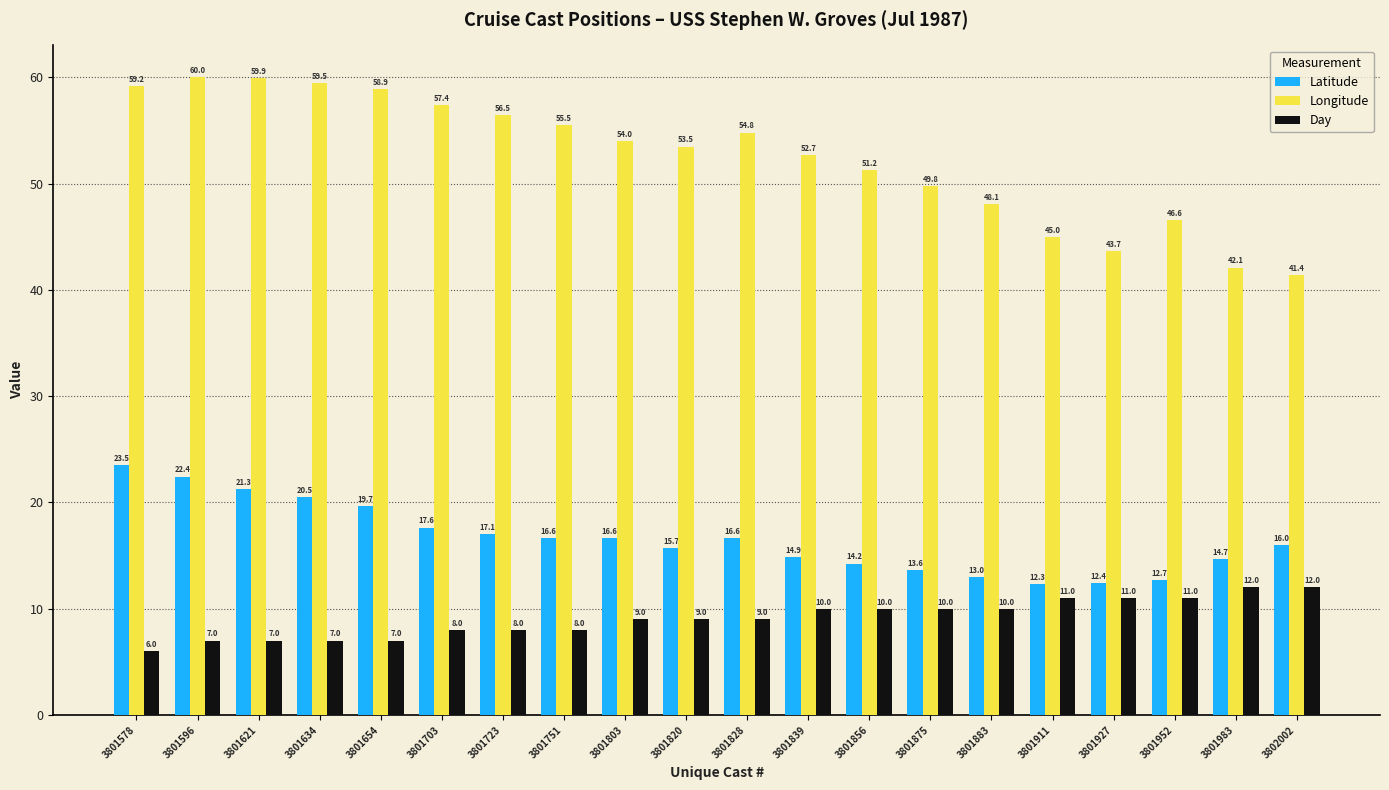

What is the minimum value shown in the chart?

6.0